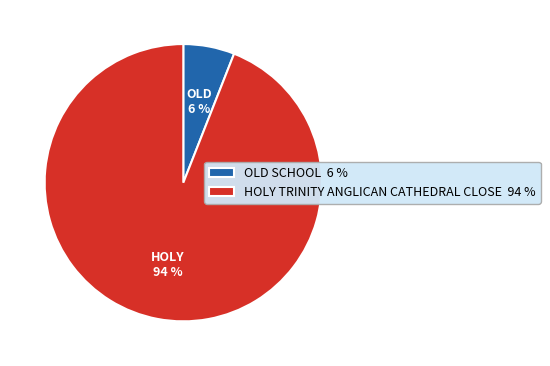

Does HOLY TRINITY ANGLICAN CATHEDRAL CLOSE represent more than half of the total?

Yes